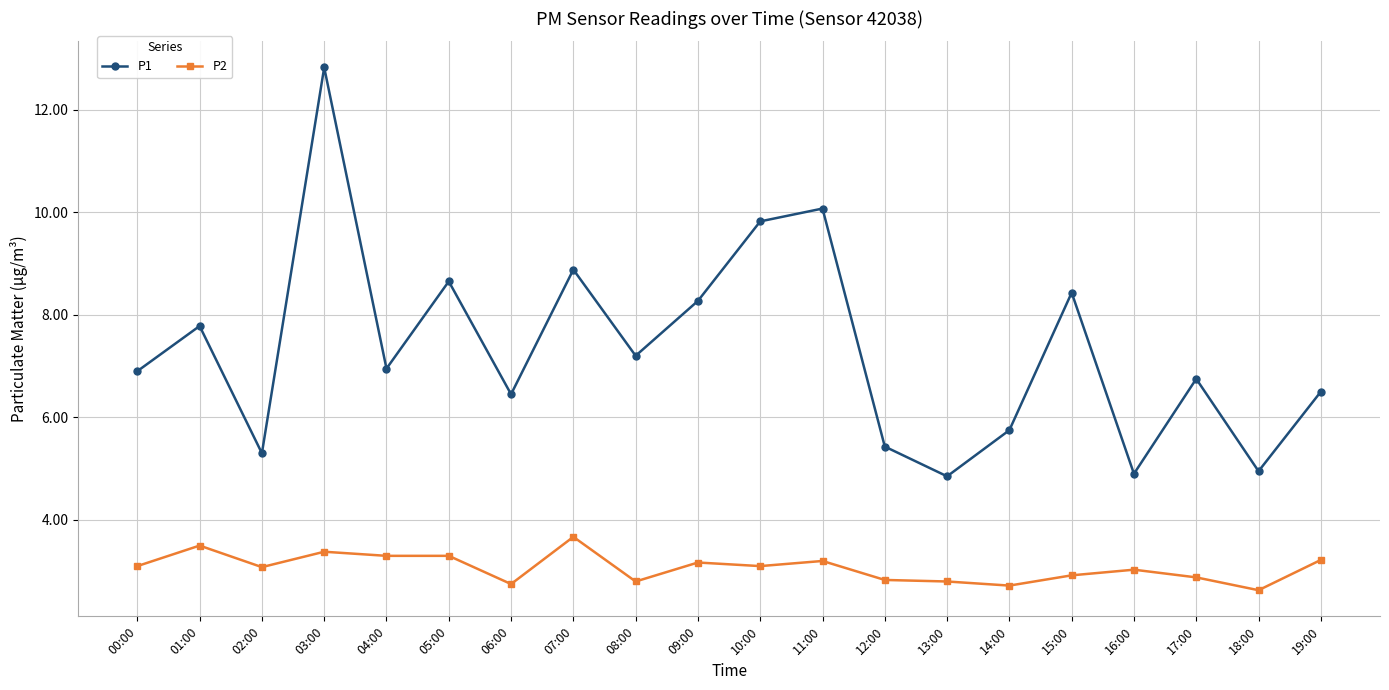

What position from the left is 03:00?

4